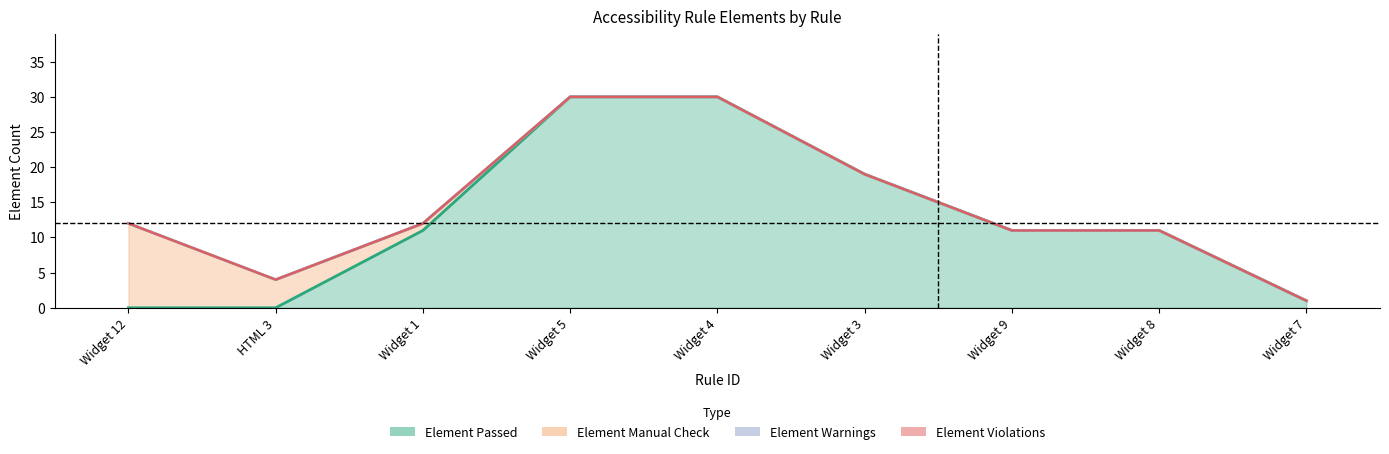

What is the value of the Element Passed point at the 8th from the left?

11